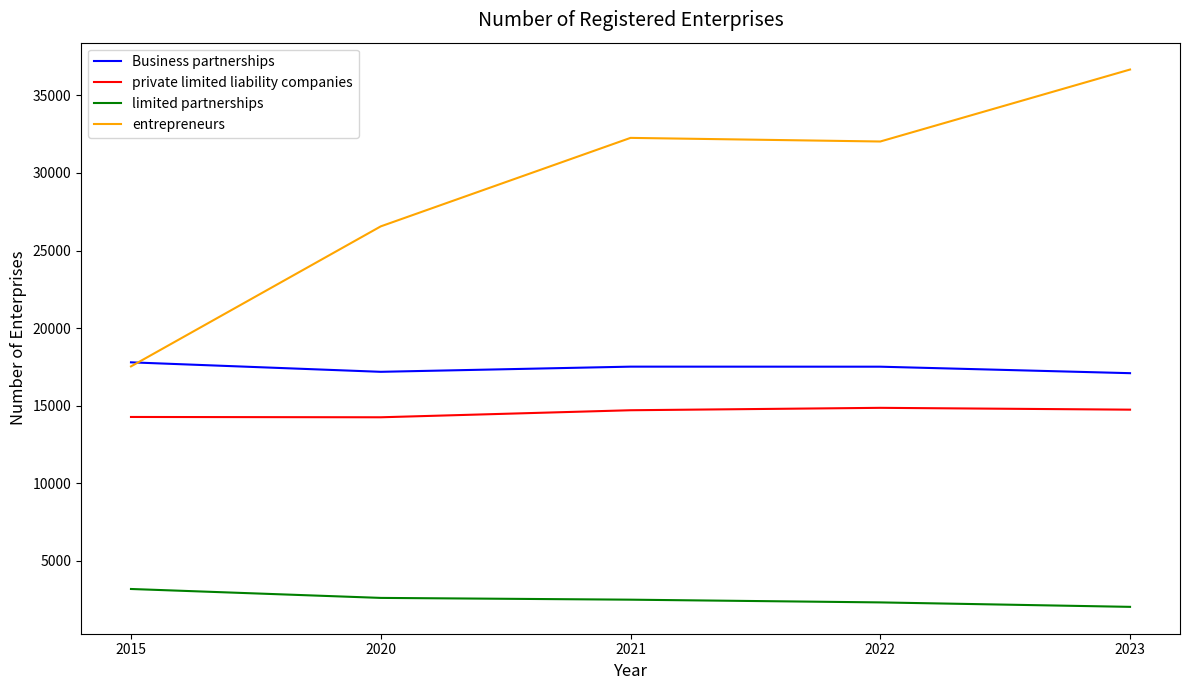

What are all the series names shown in the legend?

Business partnerships, private limited liability companies, limited partnerships, entrepreneurs